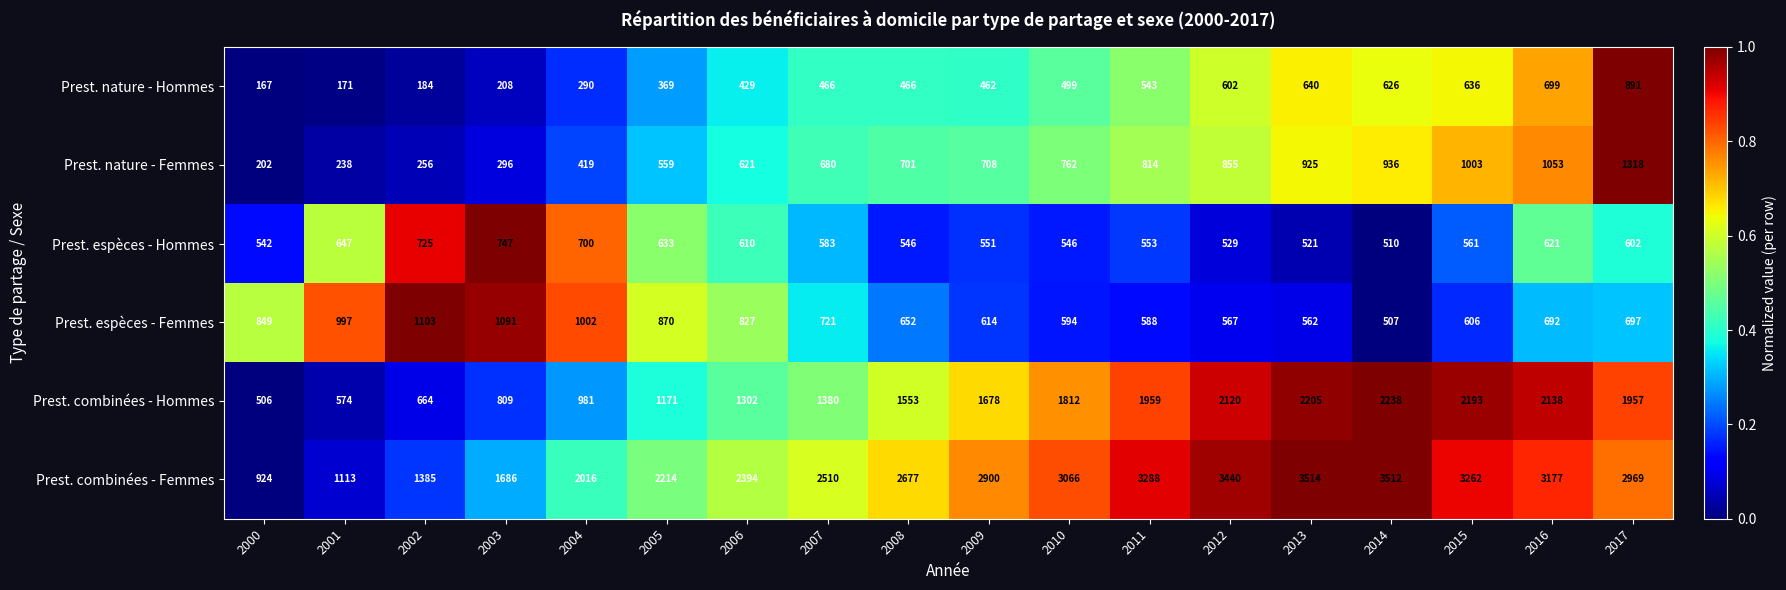

List the series in order of their peak value, lowest first.

Prest. espèces - Hommes, Prest. nature - Hommes, Prest. espèces - Femmes, Prest. nature - Femmes, Prest. combinées - Hommes, Prest. combinées - Femmes